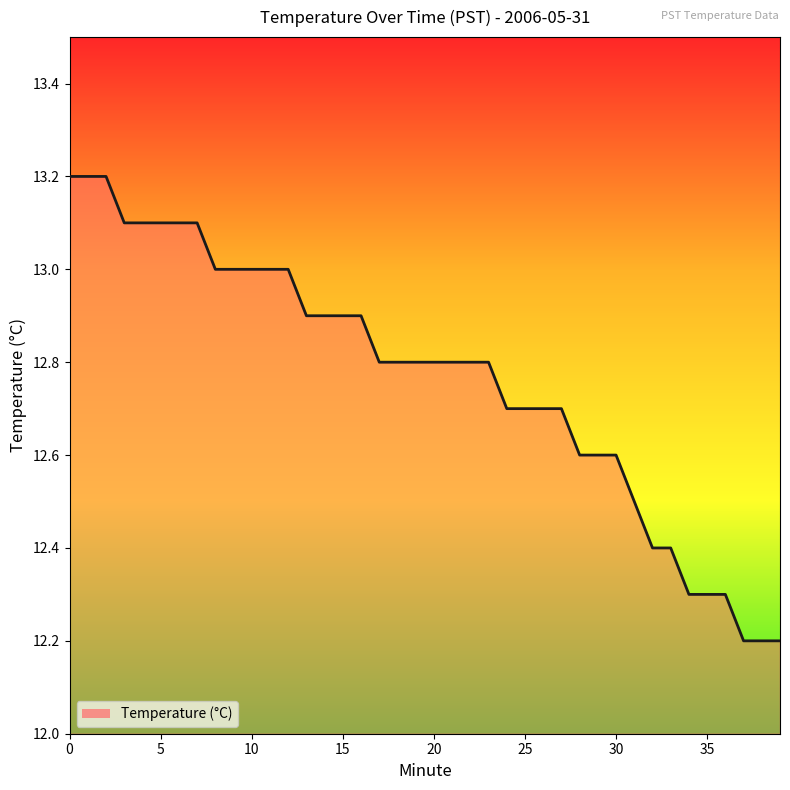

Does the chart display data point markers on the line(s)?

No